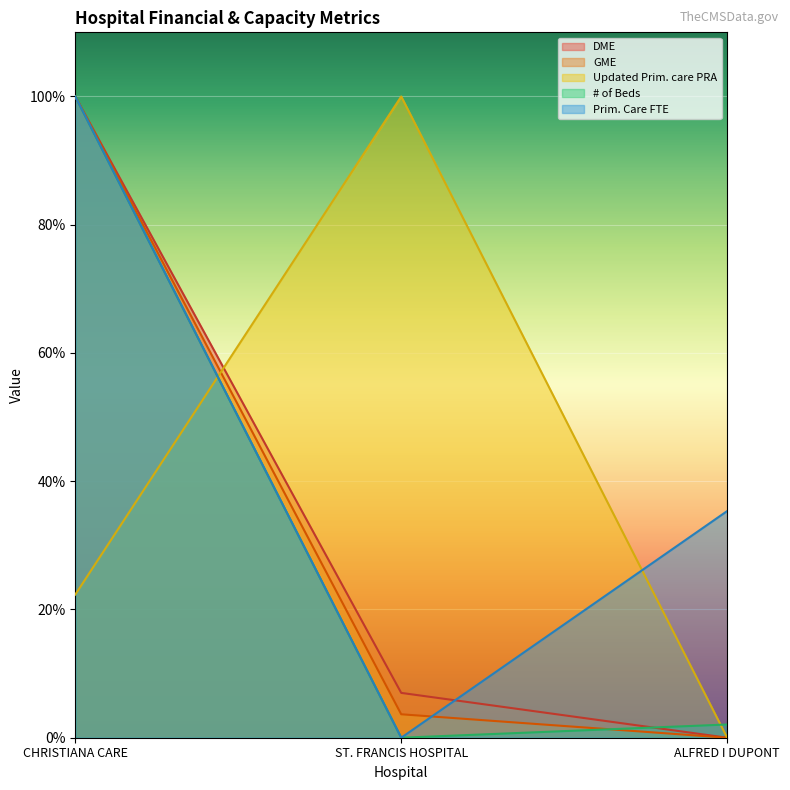

What is the difference between the maximum and minimum values in the # of Beds series?

100.0